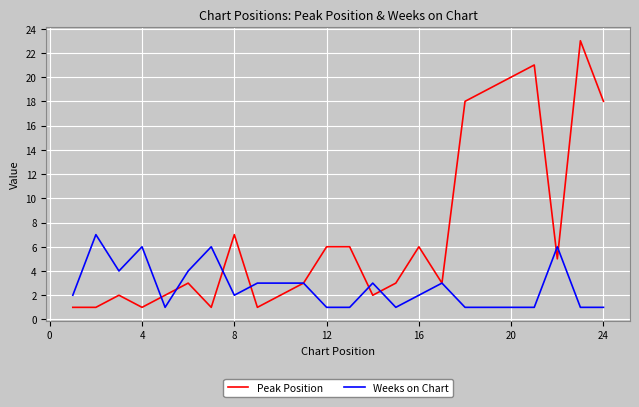

Rank the series by their maximum value, from lowest to highest.

Weeks on Chart, Peak Position